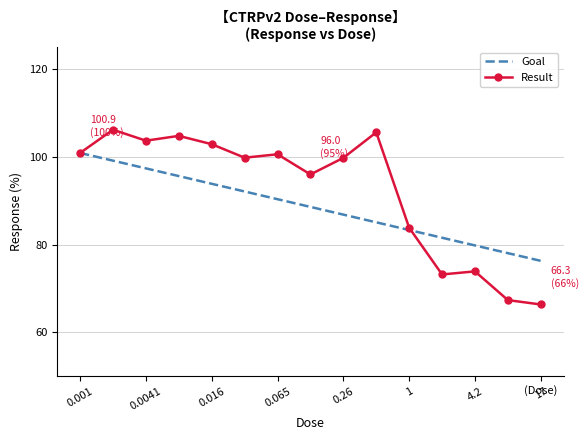

What is the smallest value displayed?

66.3